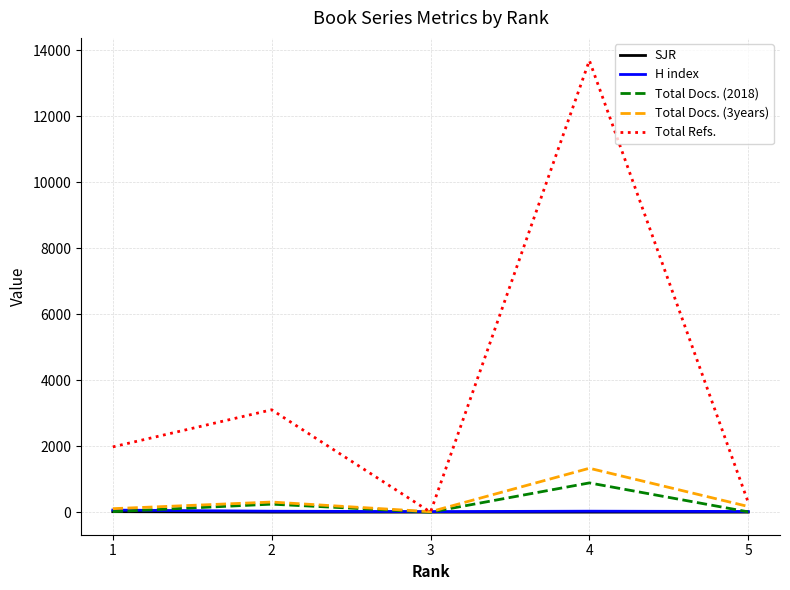

What is the average value of the SJR series?

3.0